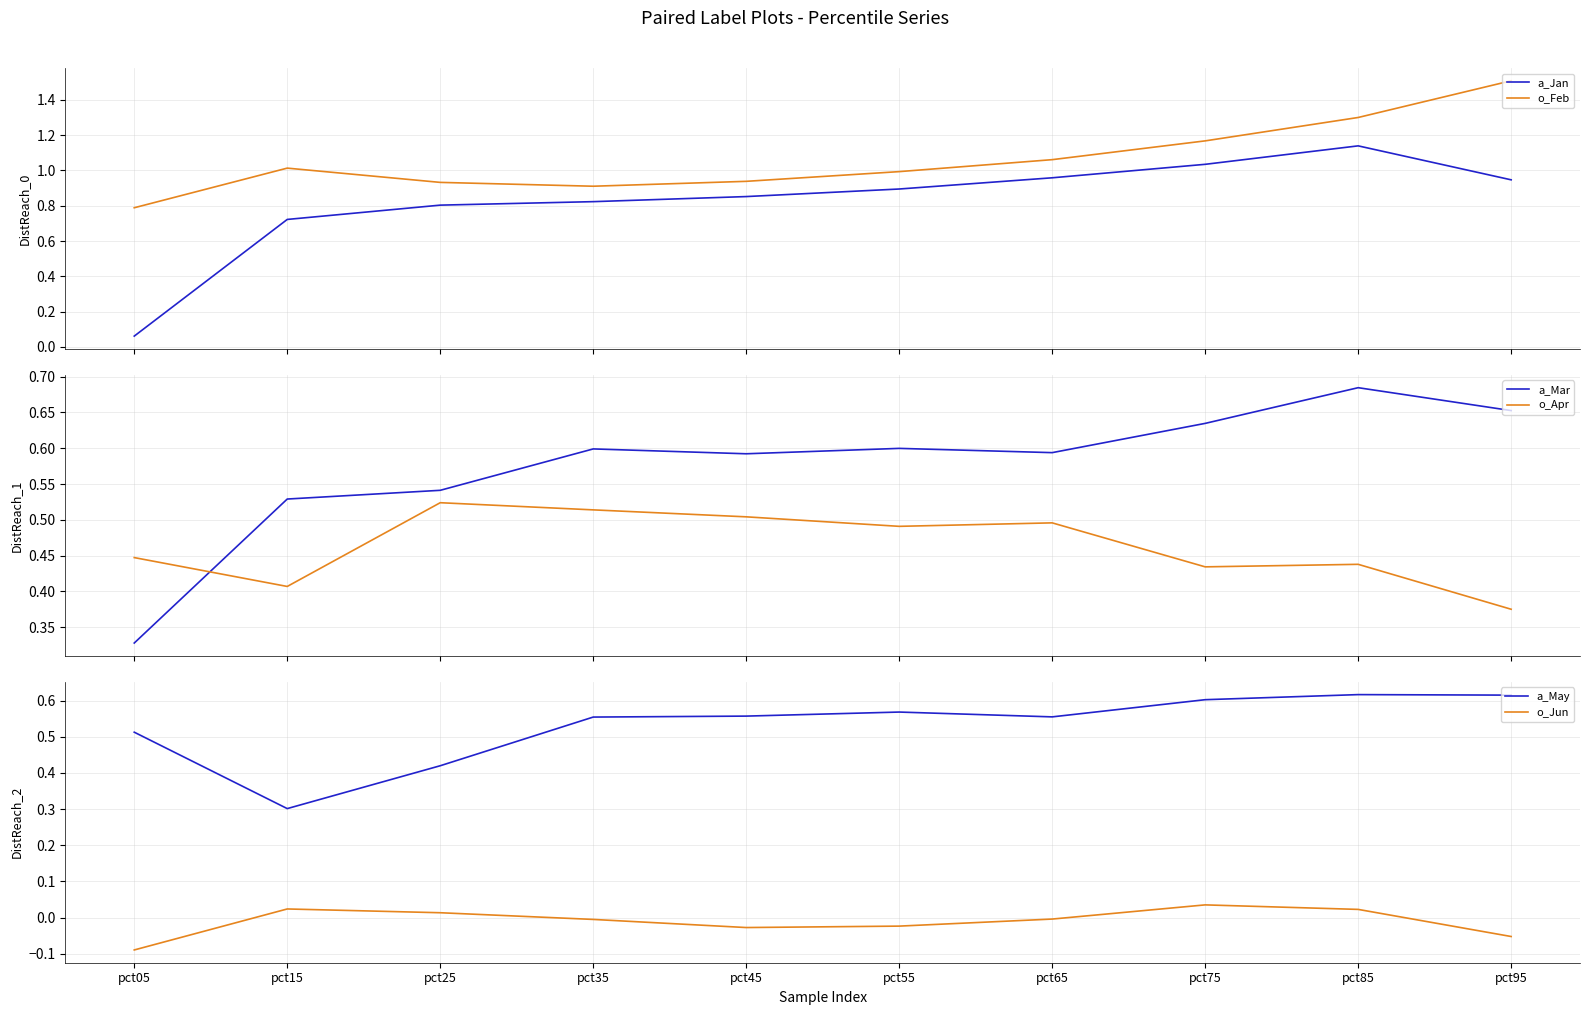

What is the smallest value displayed?

-0.1